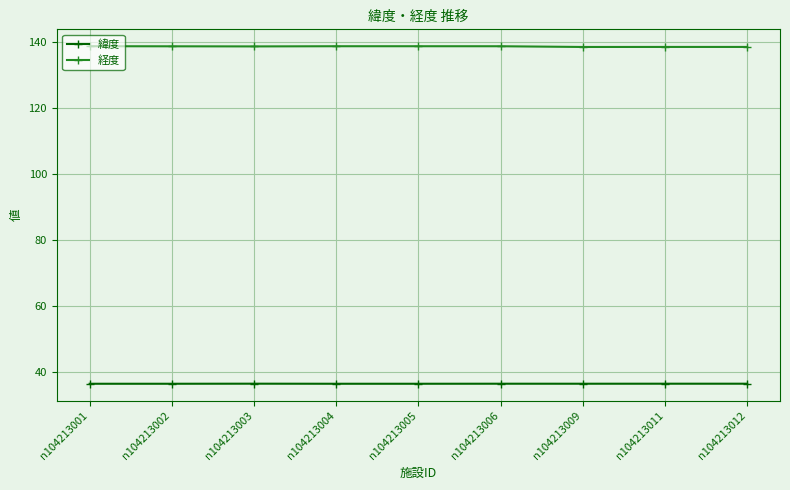

What is the average value of the 経度 series?

138.8